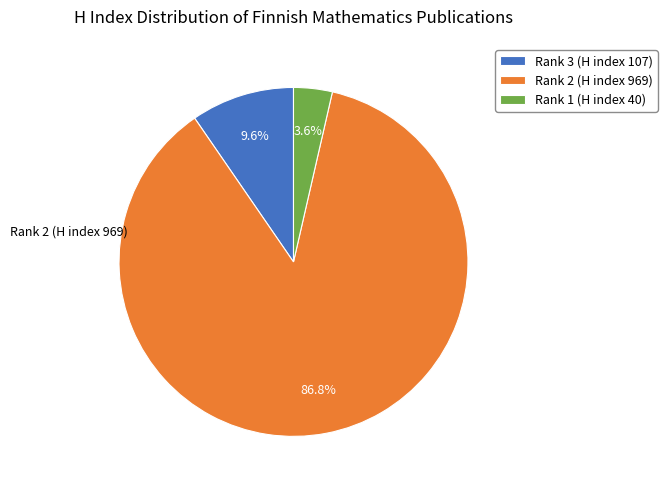

Is there any slice that represents more than half of the pie?

Yes